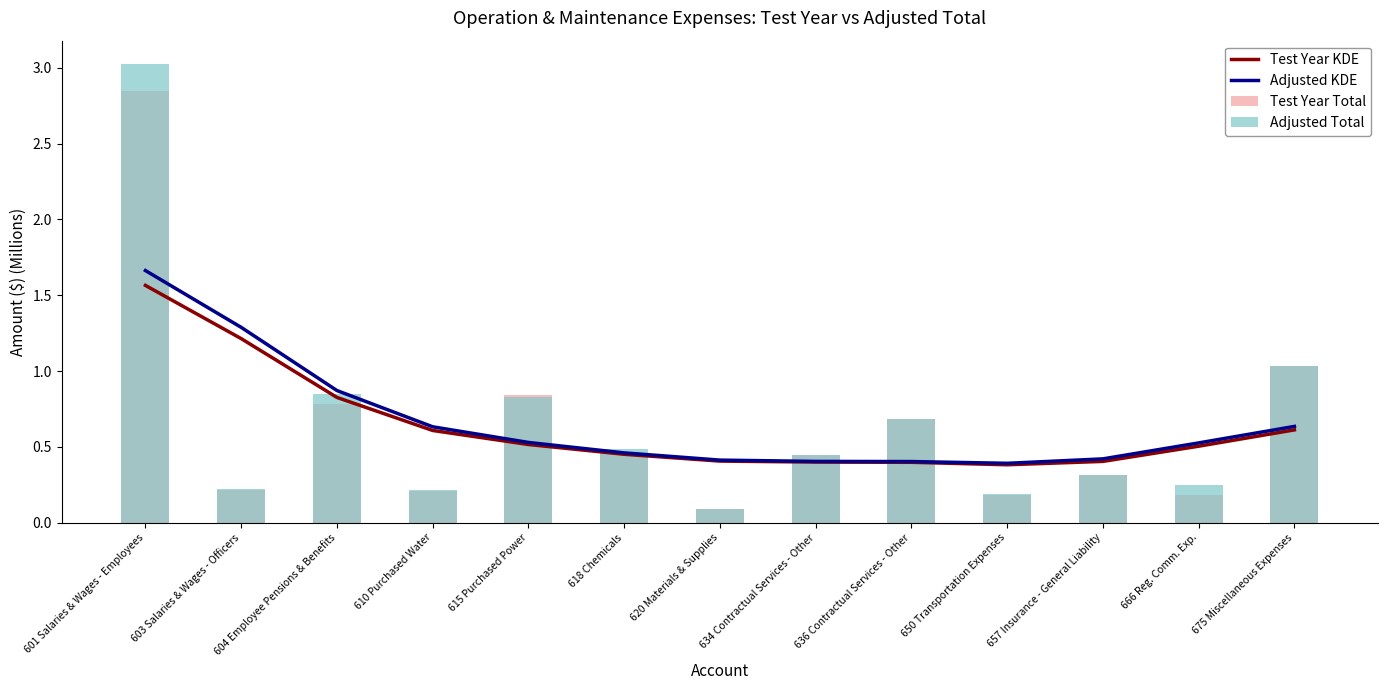

Where is Adjusted KDE nearest to the value 1?

604 Employee Pensions & Benefits